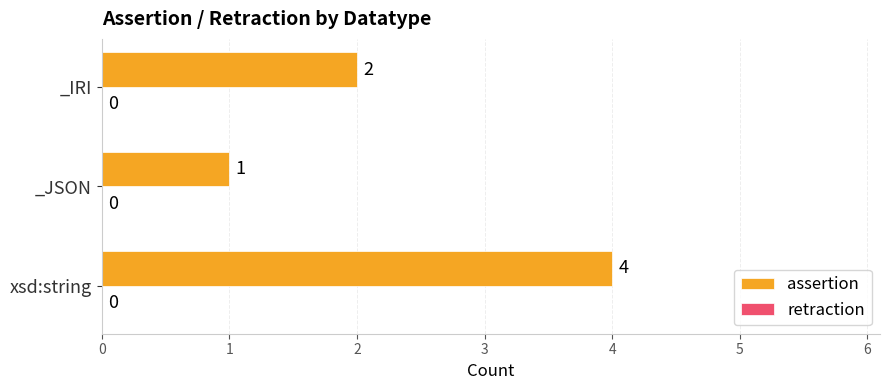

Reading top to bottom, what are all the values shown in this chart?

2	1	4